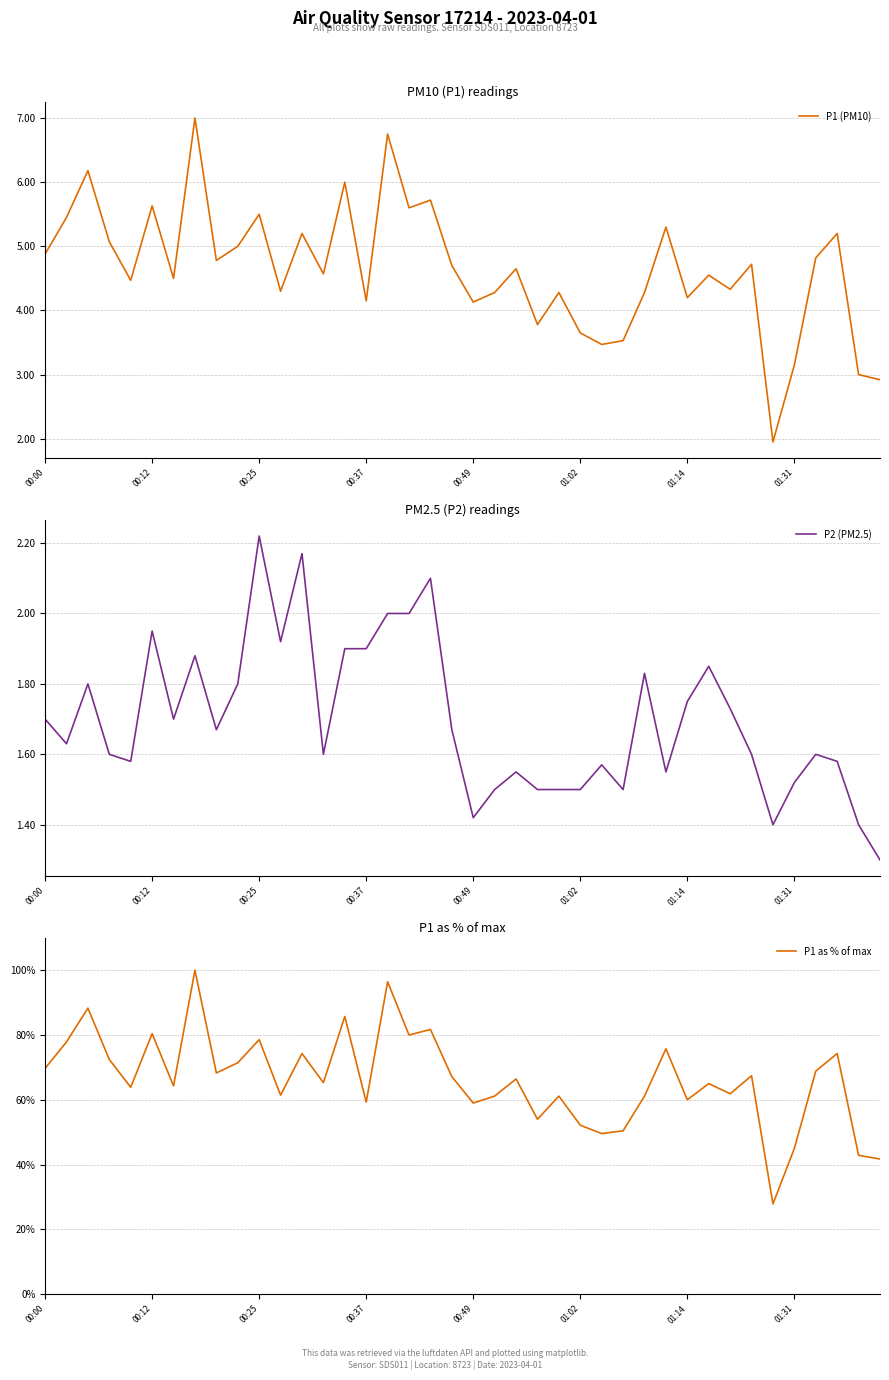

Where does the P1 (PM10) series first go above 4?

00:00